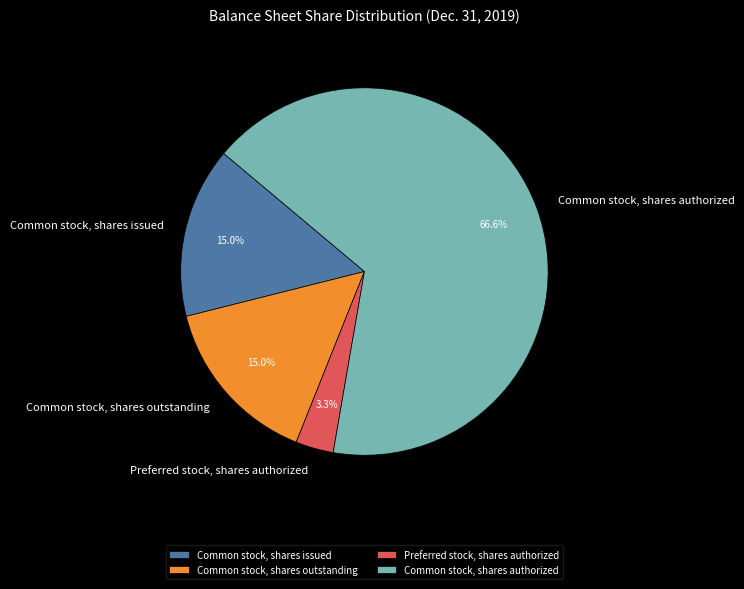

How many segments does this pie chart have?

4